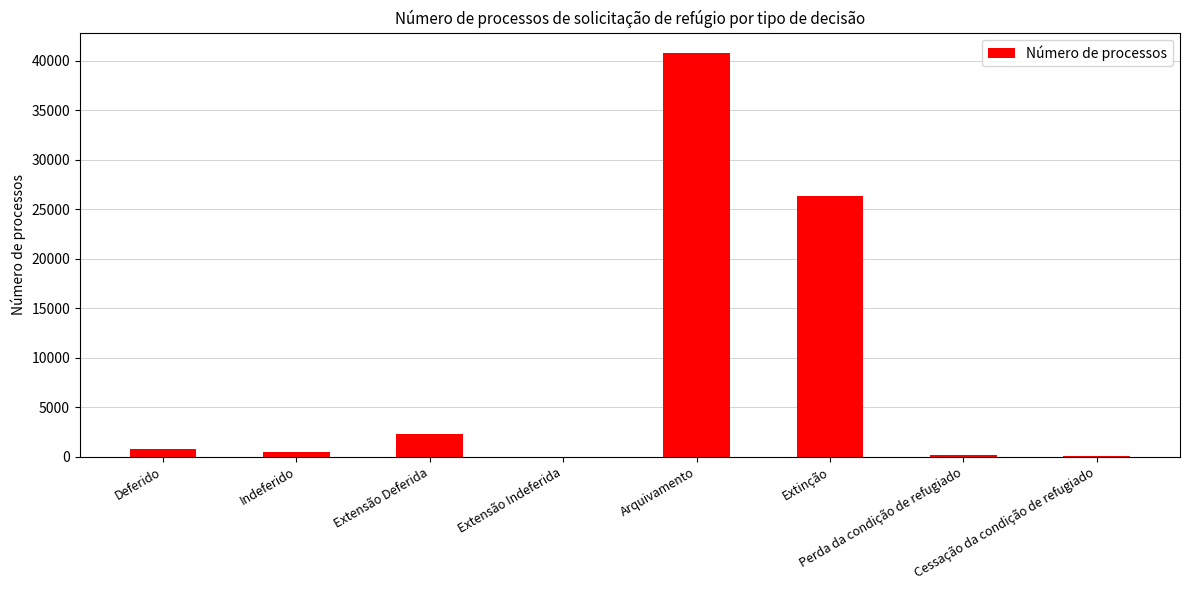

What is the greatest value displayed?

40816